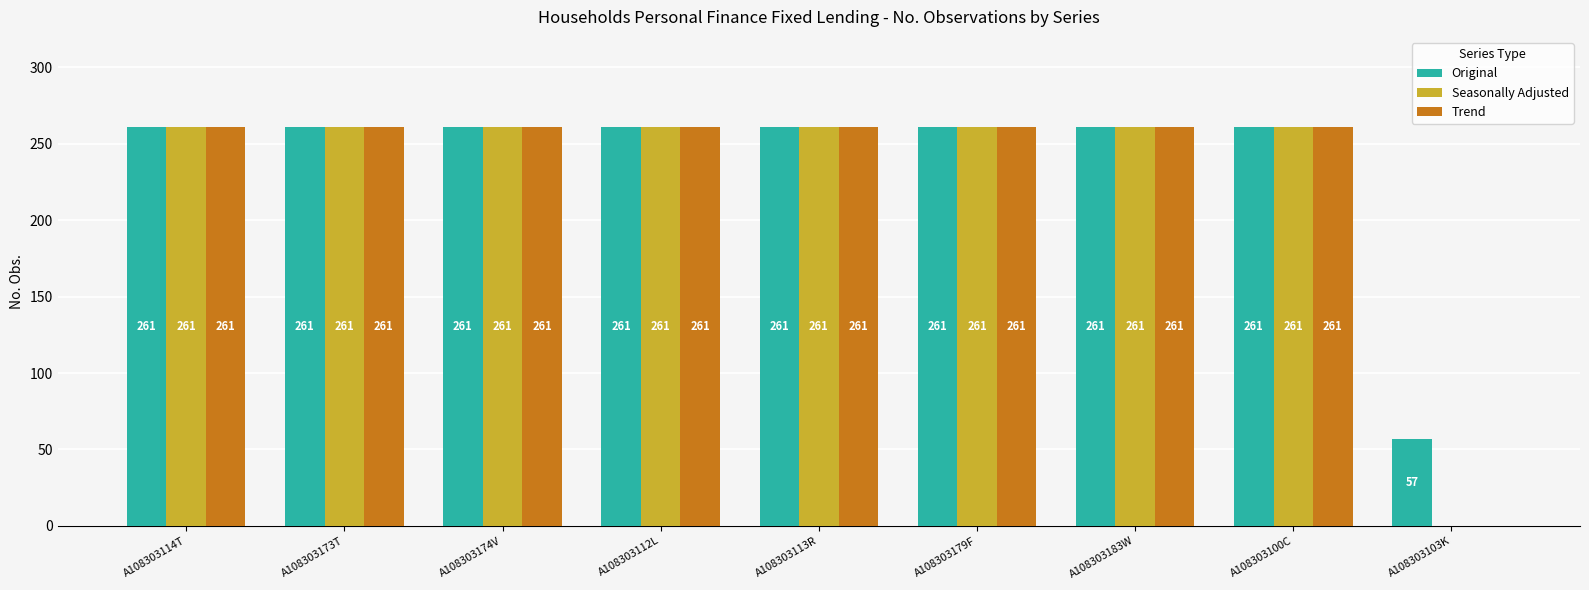

Does the chart contain stacked bars?

No